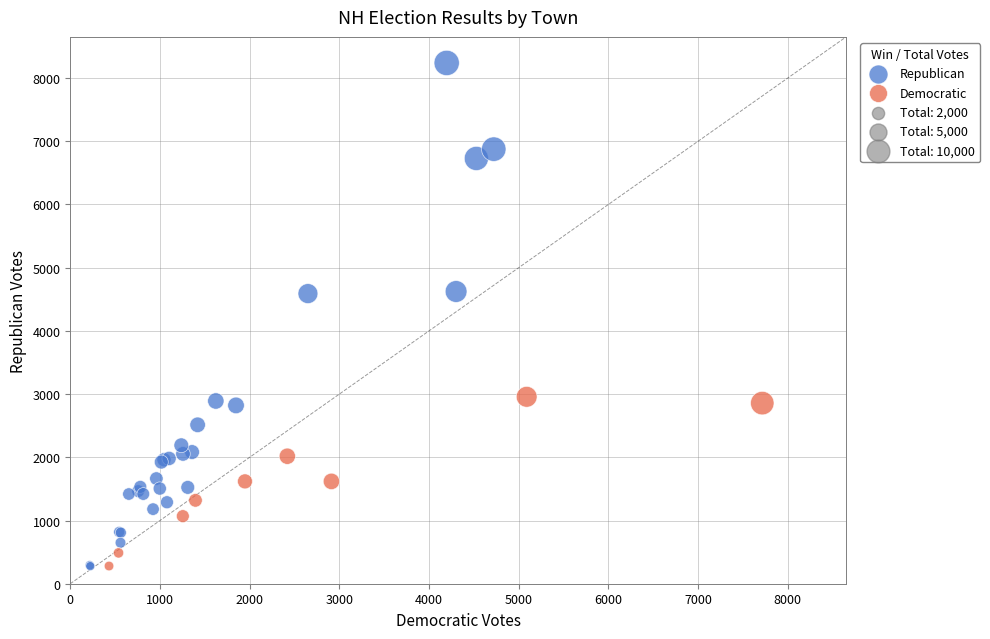

Which series has the widest spread of Y values?

Republican